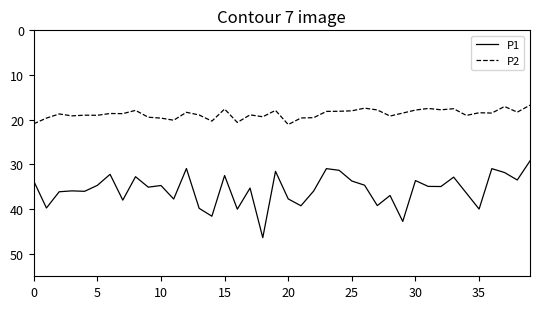

What is the difference between the maximum and minimum values in the P2 series?

4.3